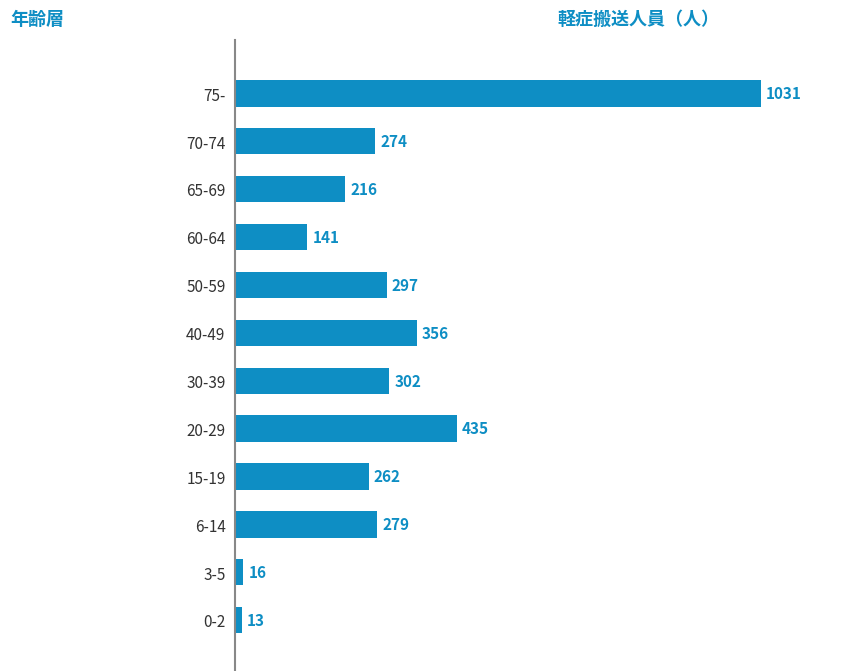

What is the sum of all values?

3622